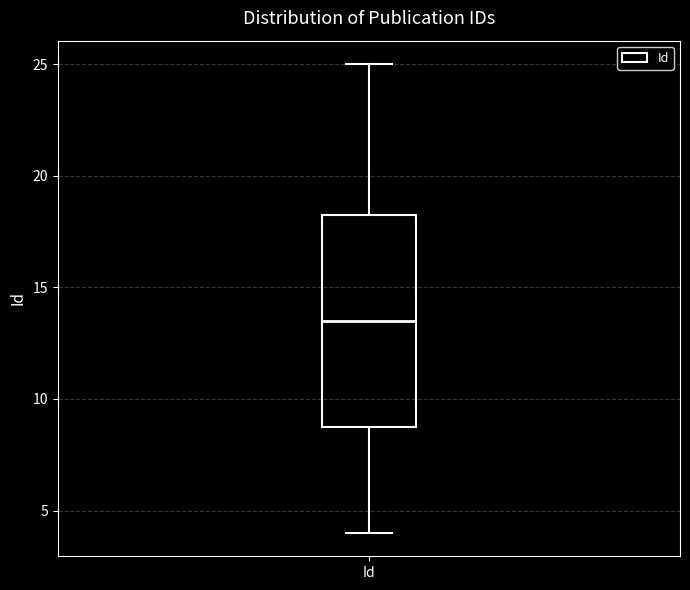

Where is the lower edge of the box for Id on the y-axis? The values are not printed on the chart, so give them approximately, as read against the axis.

9.0